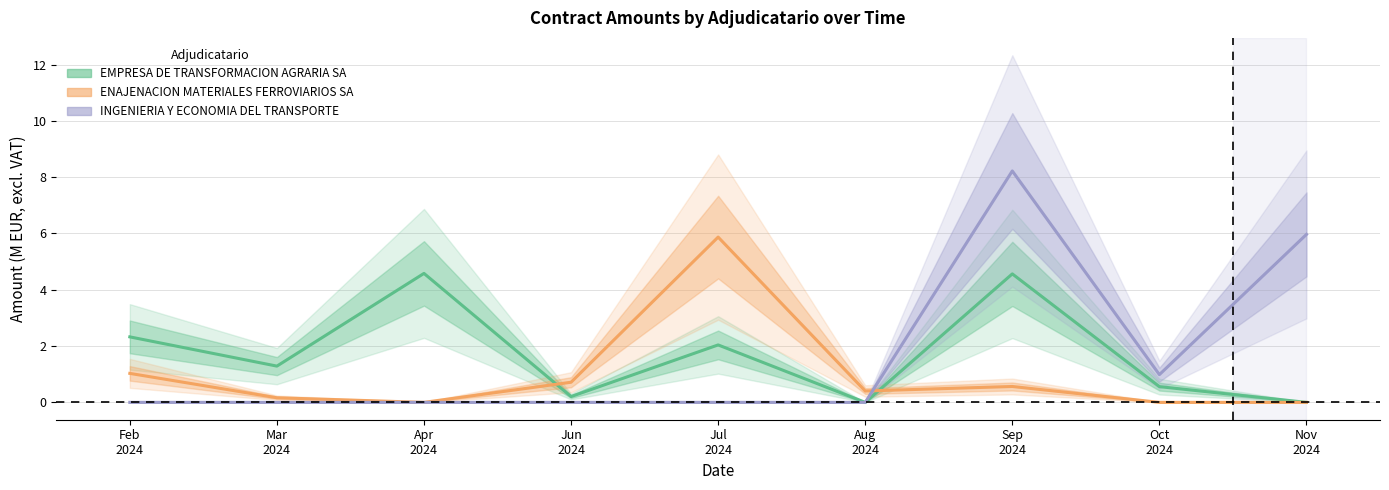

What is the sum of all ENAJENACION MATERIALES FERROVIARIOS SA values?

8.7